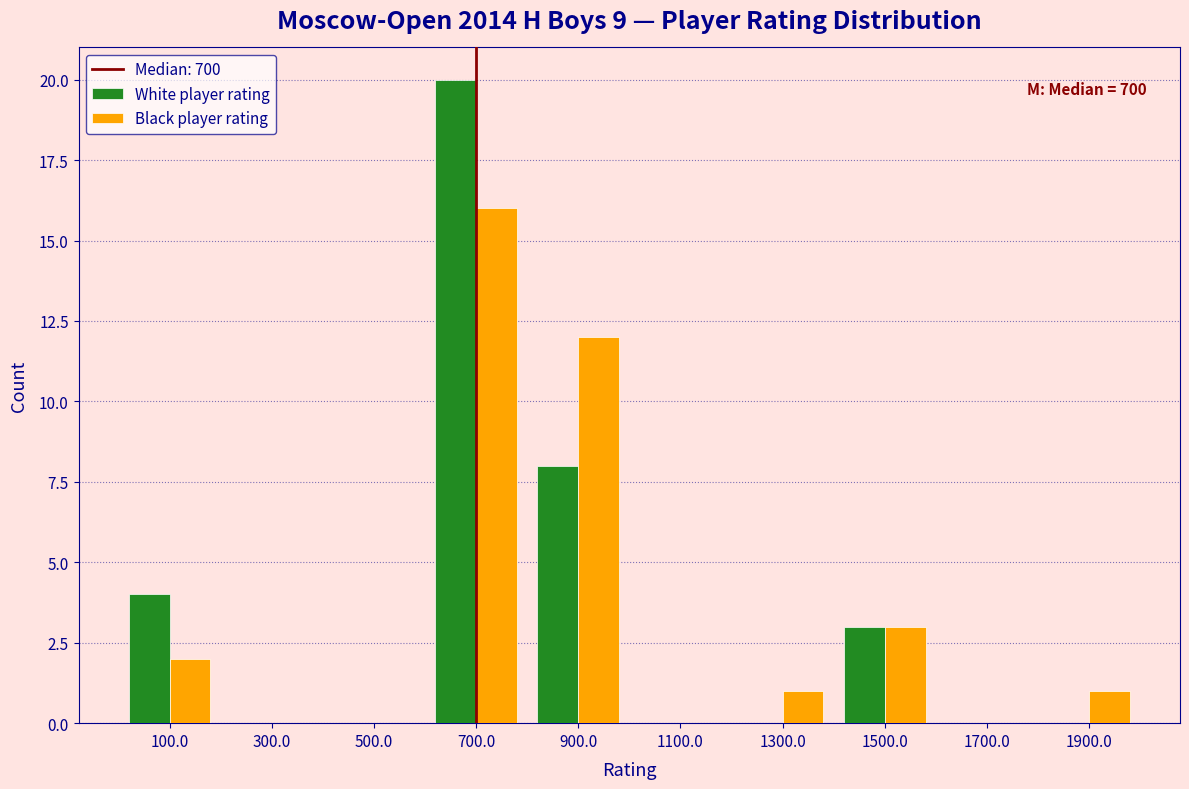

In the White player rating series, which range on the x-axis has the tallest bar?

600 to 800